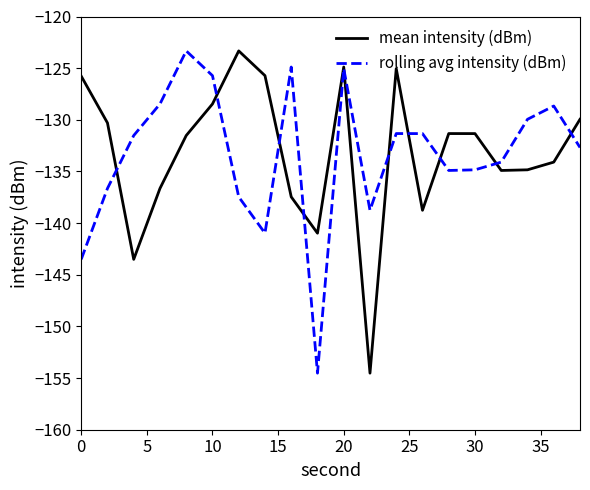

What is the difference between the maximum and minimum values in the rolling avg intensity (dBm) series?

31.2